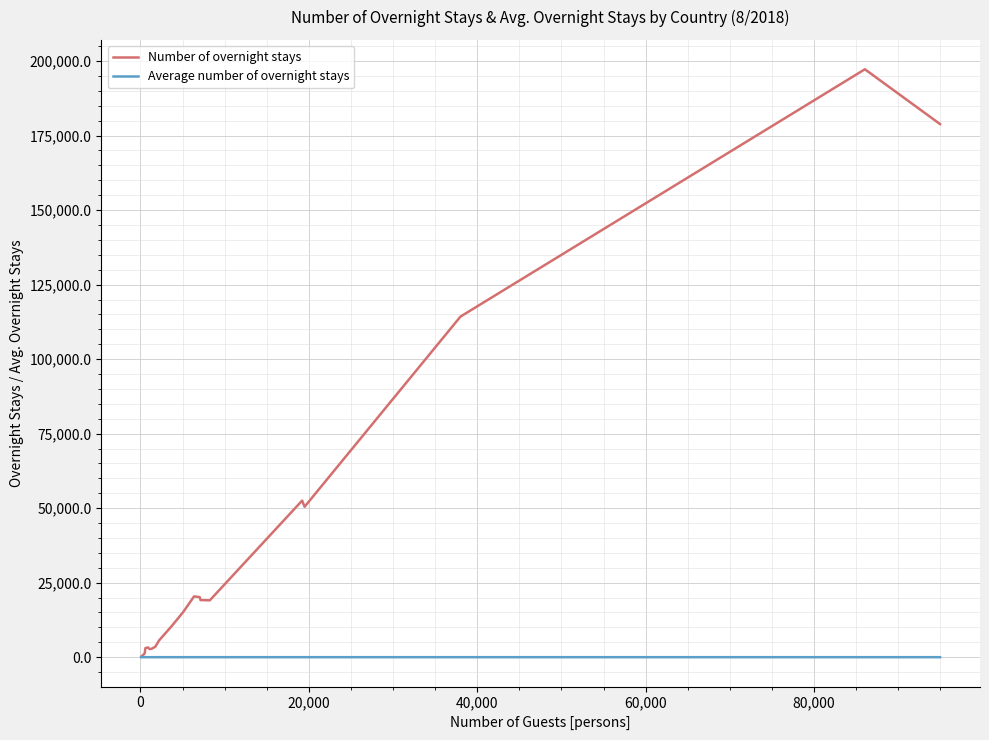

What is the highest value of the Number of overnight stays series?

197236.0